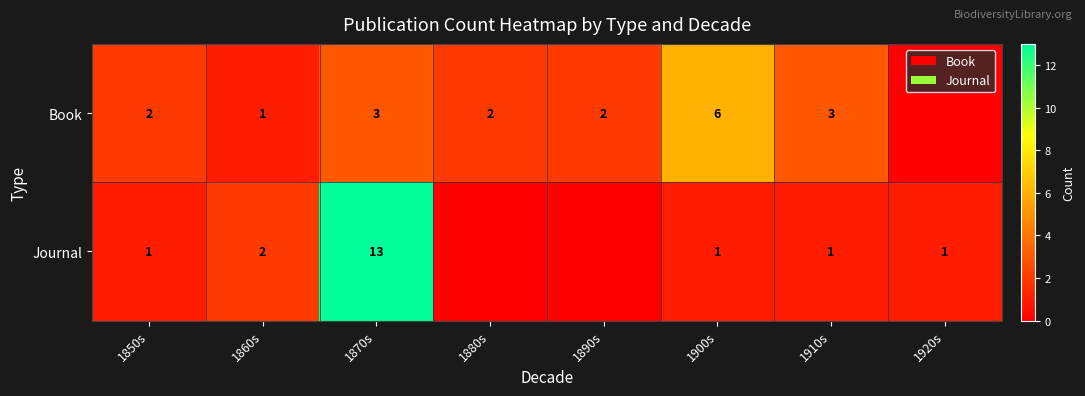

Is it true that Book equals 1 at 1860s?

True